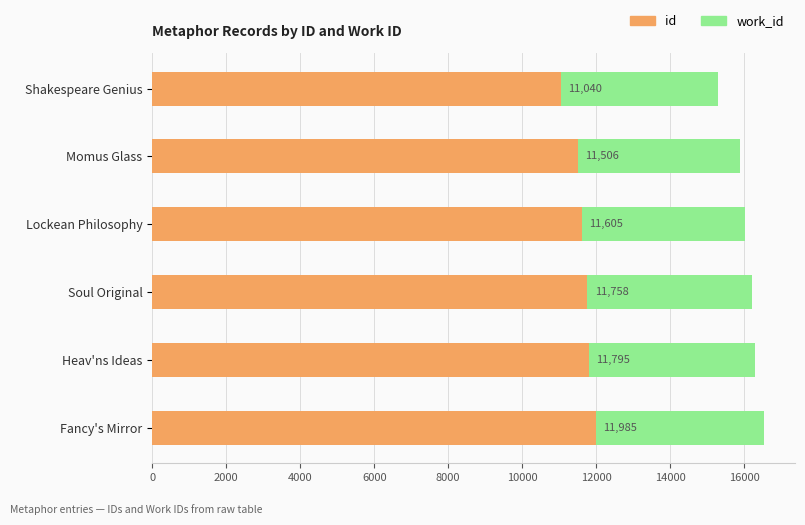

What is the difference between the maximum and second lowest values in the id series?

479